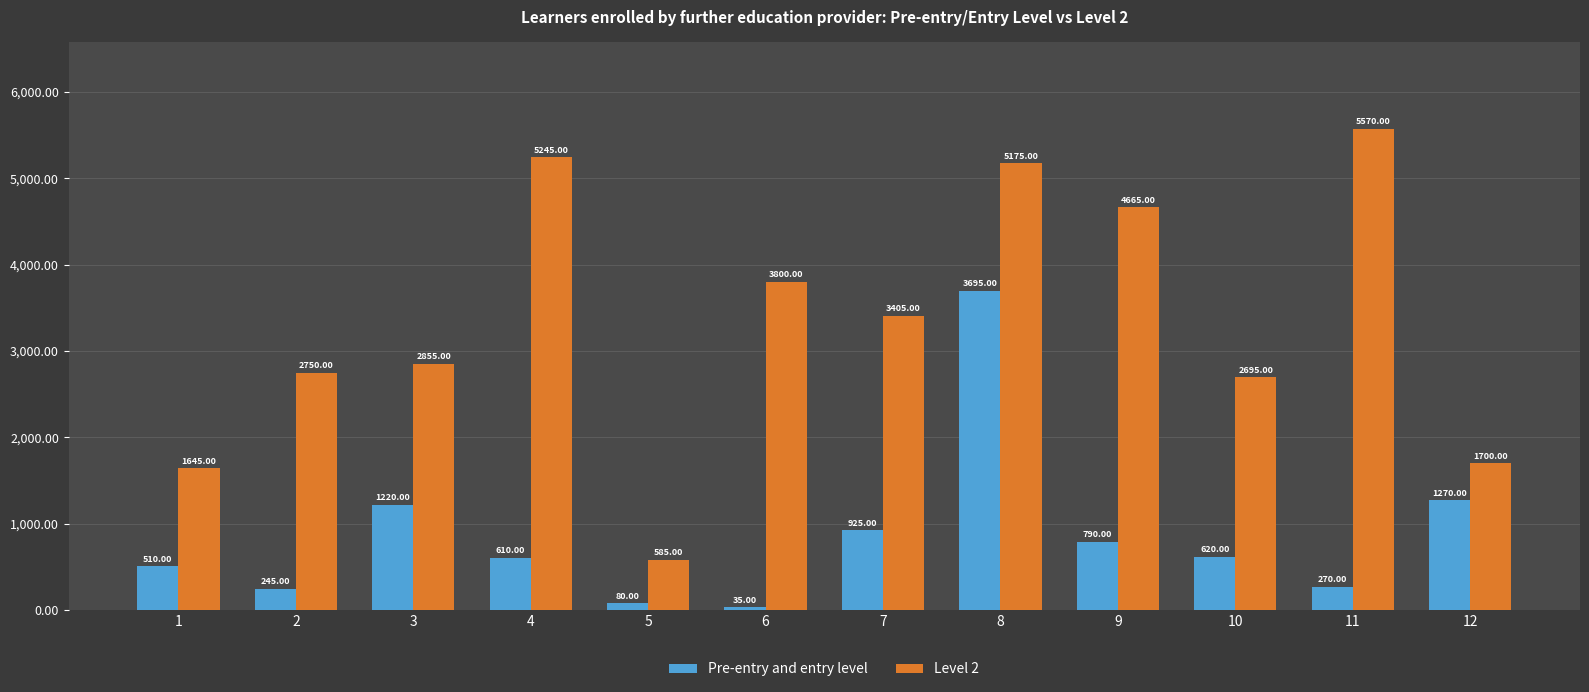

Rank the categories by Pre-entry and entry level value from highest to lowest.

8, 12, 3, 7, 9, 10, 4, 1, 11, 2, 5, 6